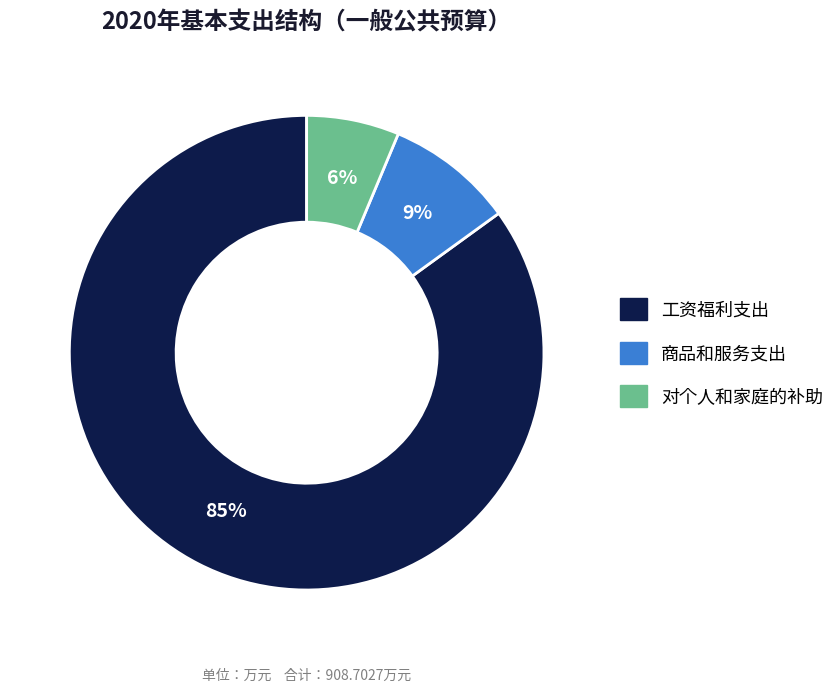

What percentage is the 工资福利支出 slice, to the nearest percent?

85%